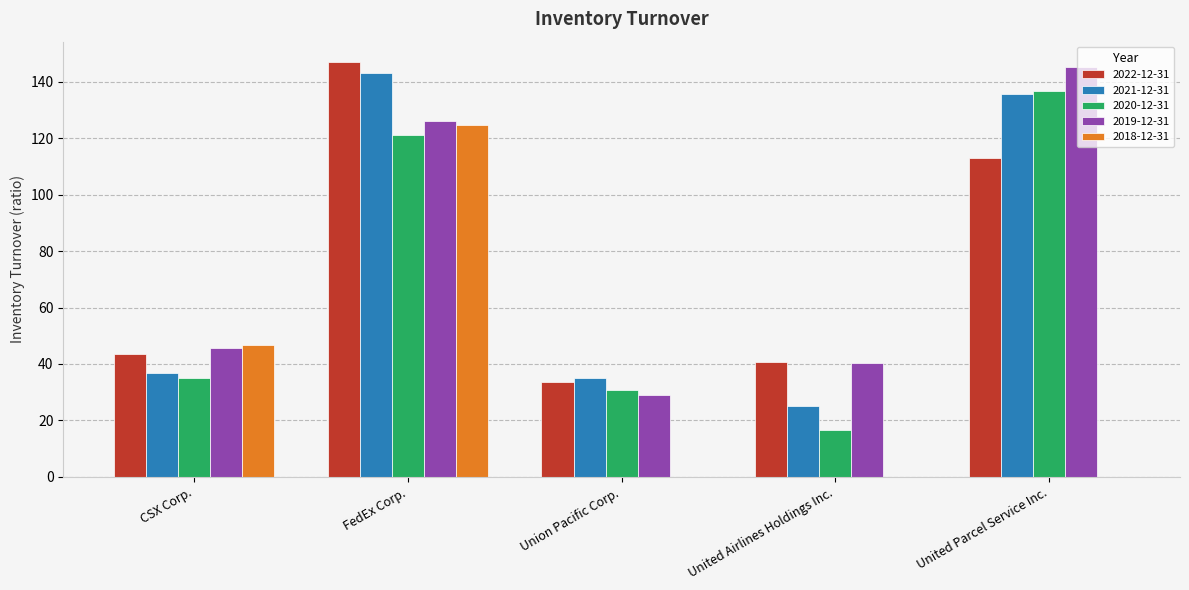

The 2019-12-31 series shows 28.9 at Union Pacific Corp.. True or false?

True